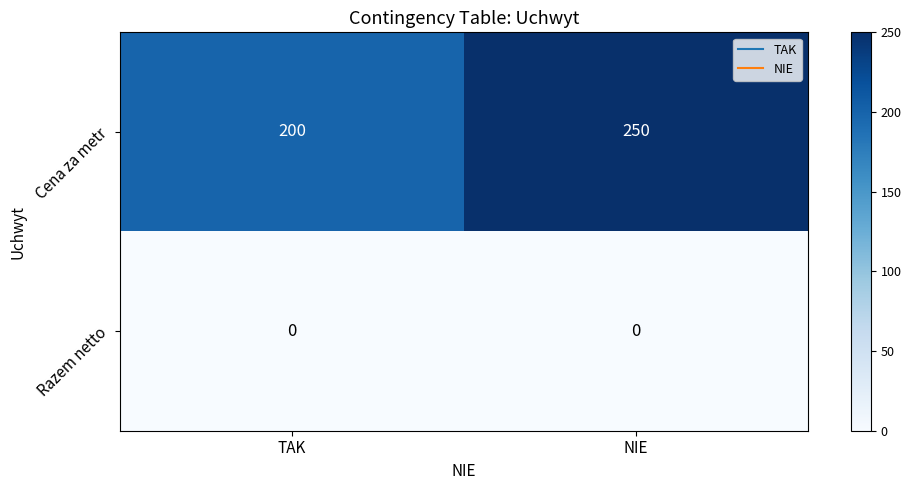

Is the value of Razem netto at TAK greater than the value of Cena za metr at TAK?

No